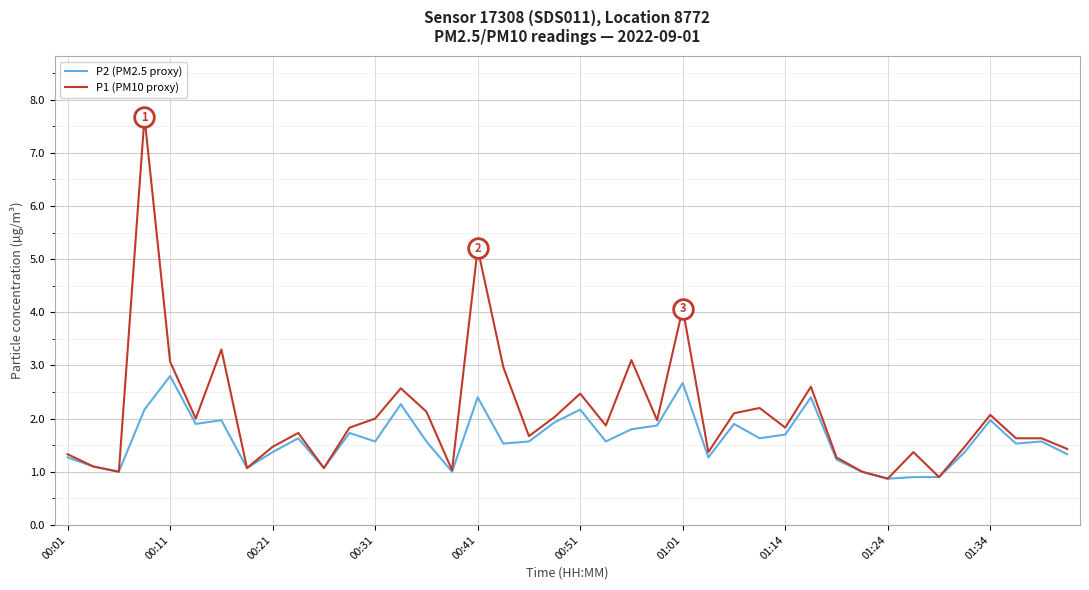

What are all the series names shown in the legend?

P2 (PM2.5 proxy), P1 (PM10 proxy)